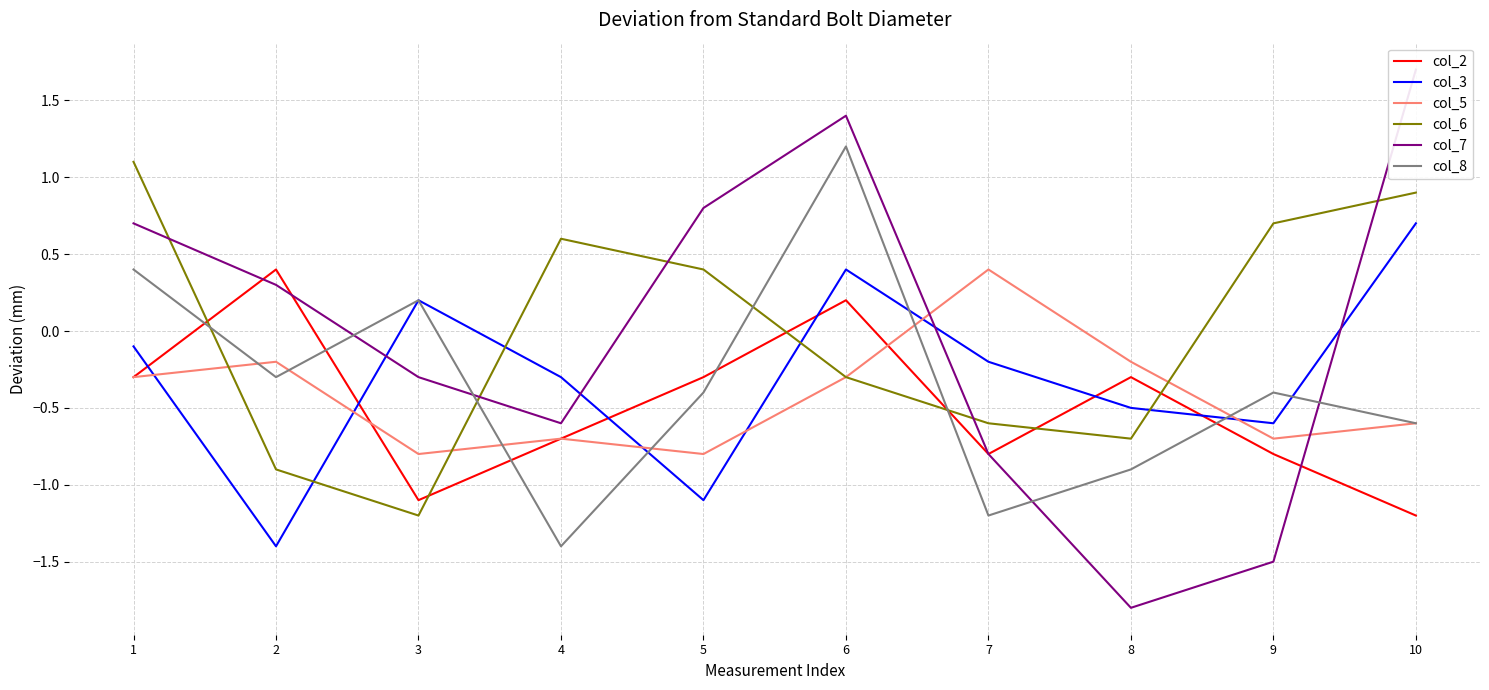

What is the minimum value for col_8?

-1.4